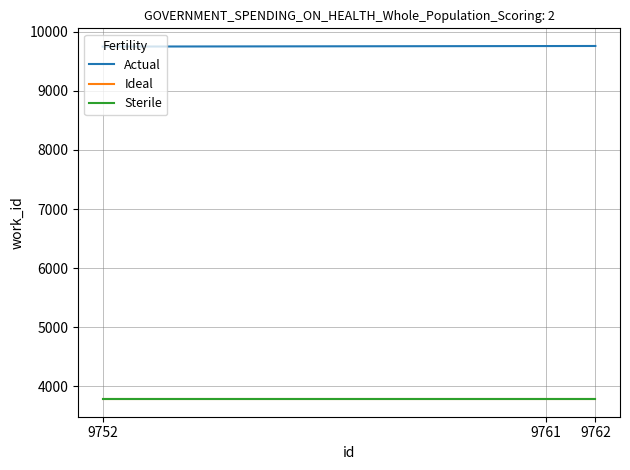

List the series in order of their peak value, highest first.

Actual, Ideal, Sterile